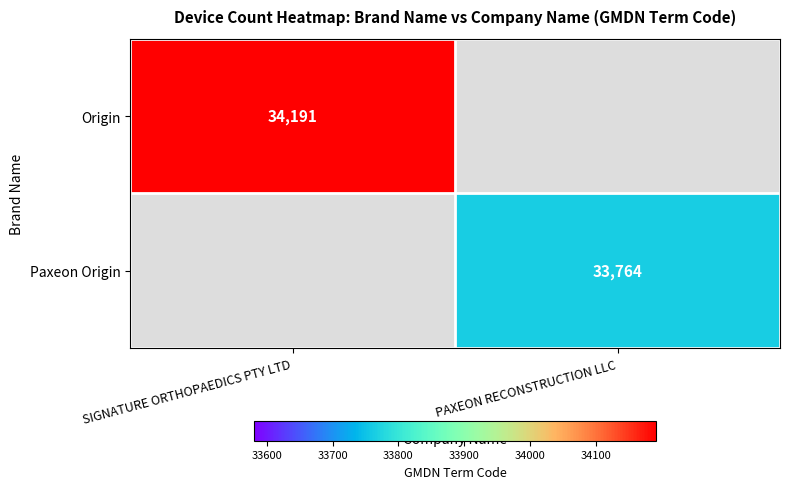

The value of Origin at SIGNATURE ORTHOPAEDICS PTY LTD is 47876. True or false?

False